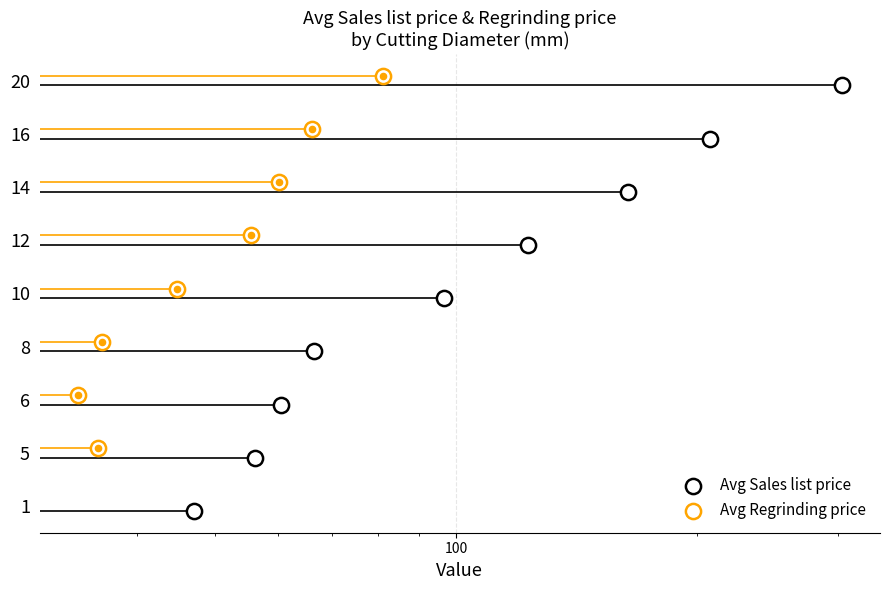

Which series reaches the maximum Y coordinate?

Avg Regrinding price